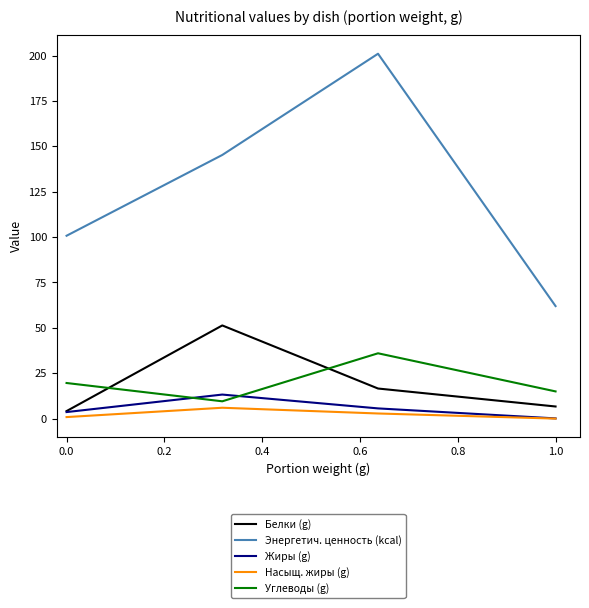

True or false: Насыщ. жиры (g) and Углеводы (g) intersect in this chart.

False